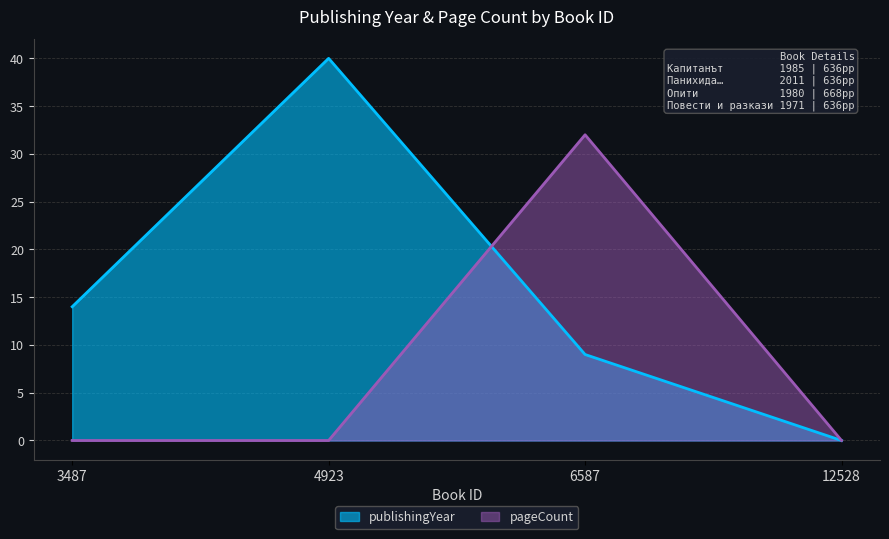

Between 4923 and 6587, which is larger?

4923